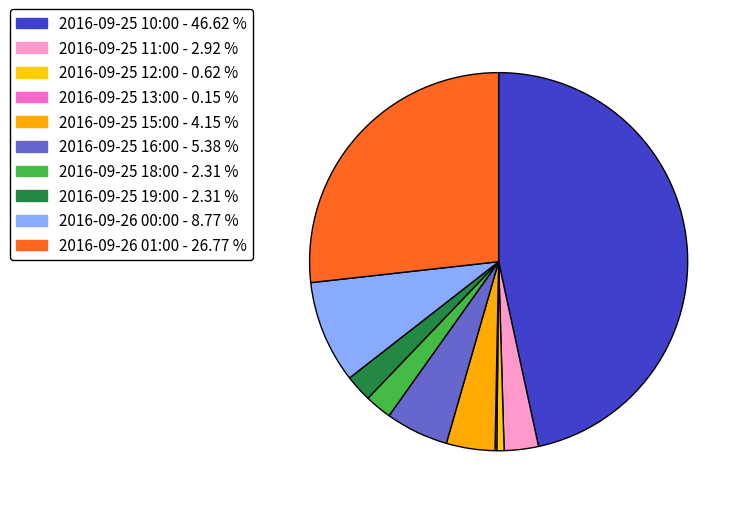

To the nearest percent, what is the difference between the largest and smallest slice percentages?

46%